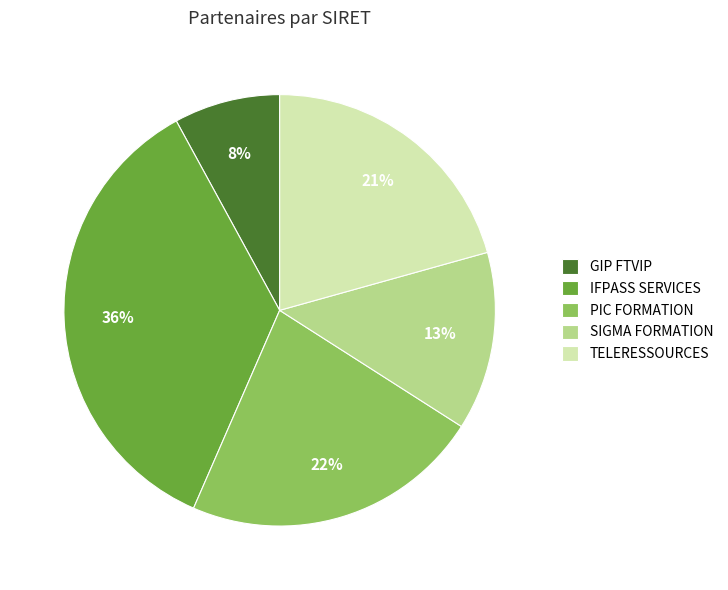

To the nearest percent, what portion does IFPASS SERVICES represent?

36%